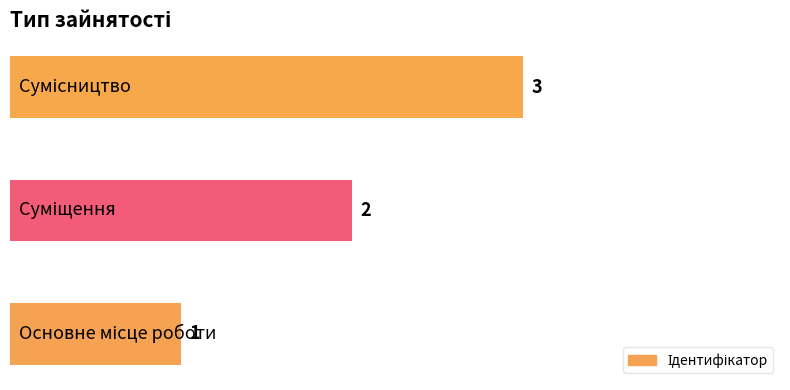

Count the values in the range 1 to 3.

3